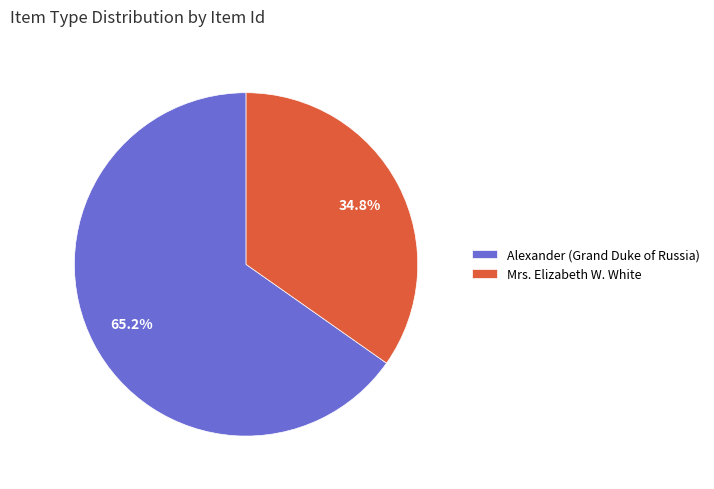

To the nearest percent, what is the average slice percentage?

50%